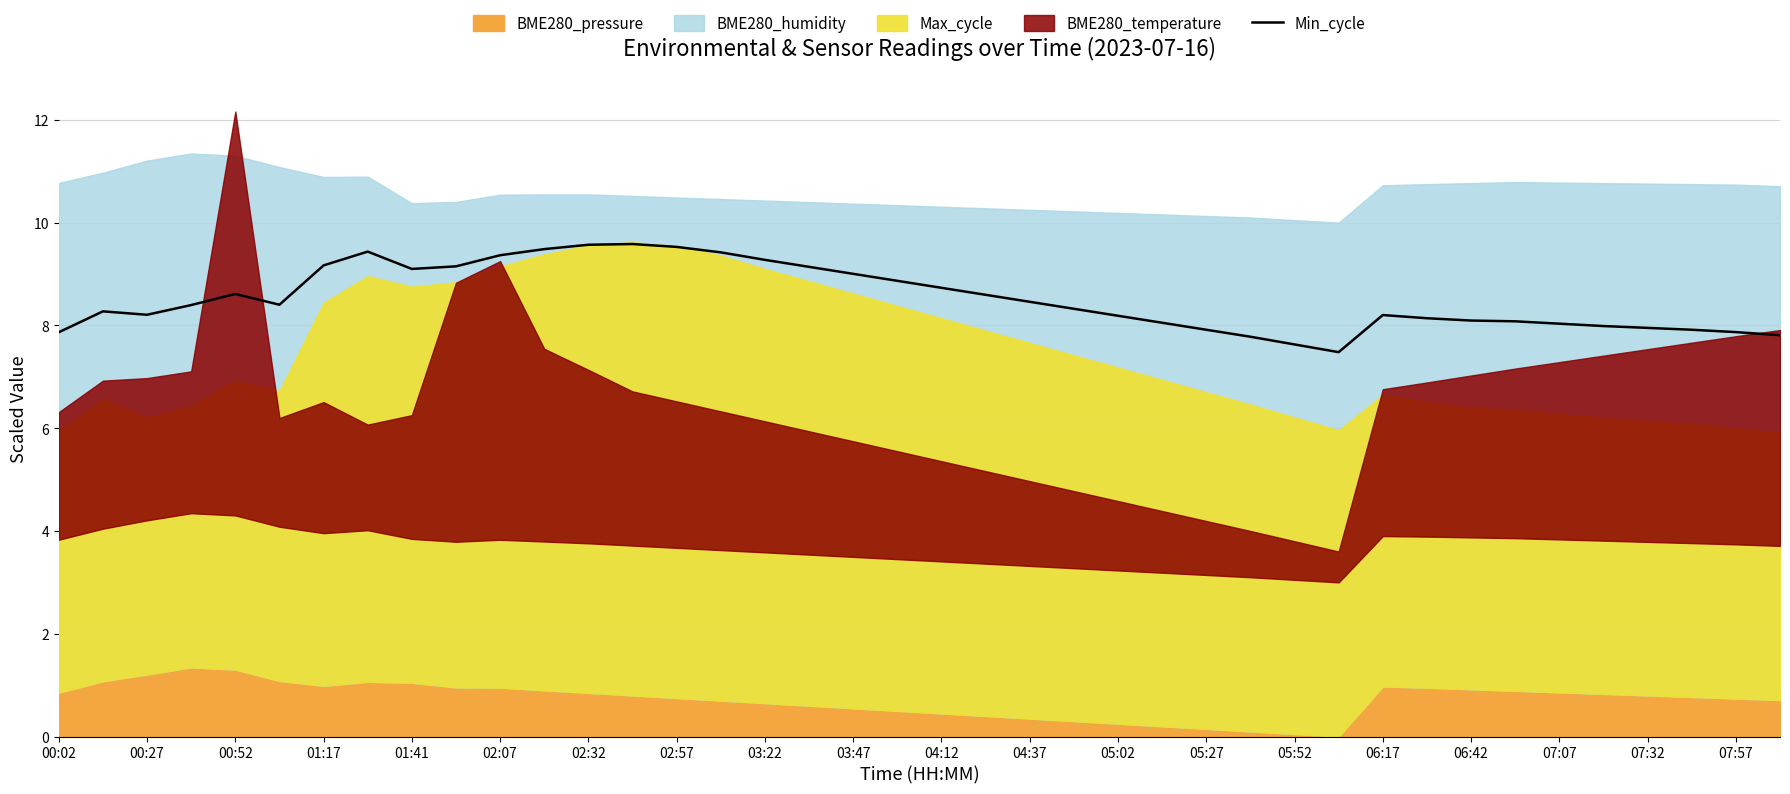

What is the maximum value for Min_cycle?

9.6